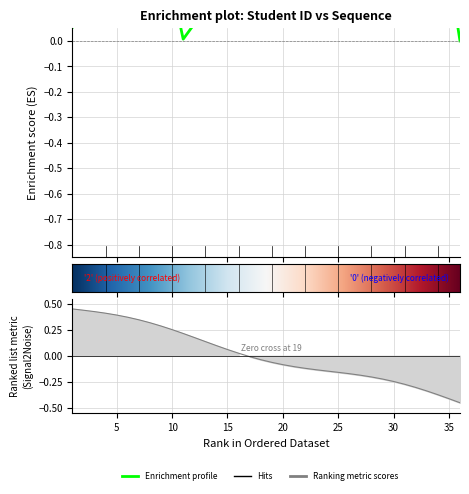

What value does the data have at 24?

-0.1